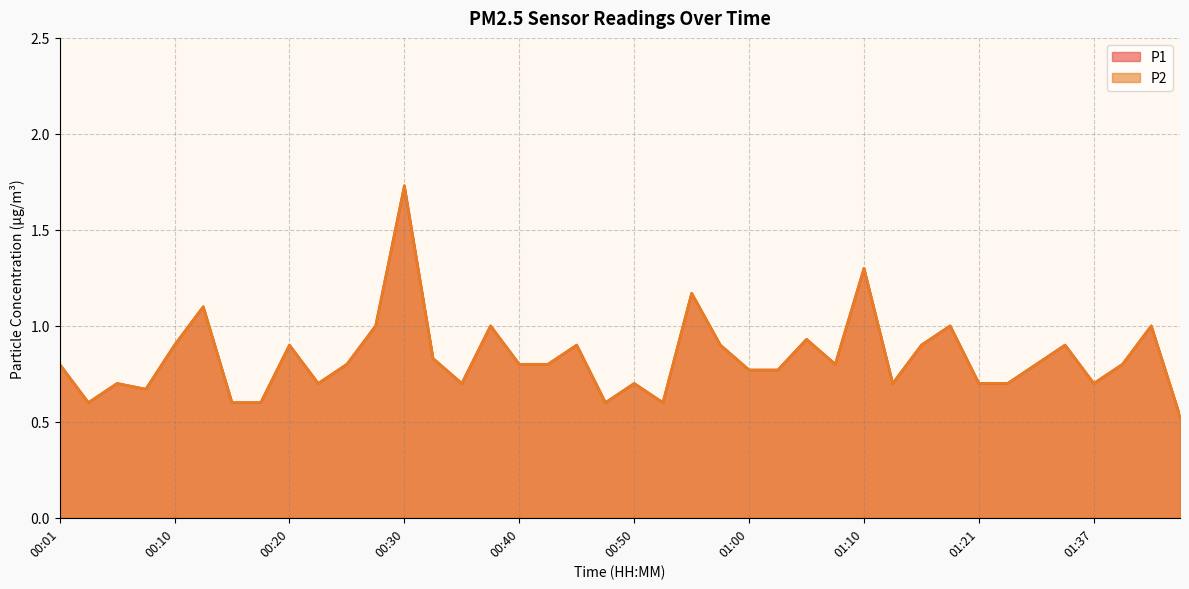

What is the difference between the maximum and second lowest values in the P1 series?

1.1